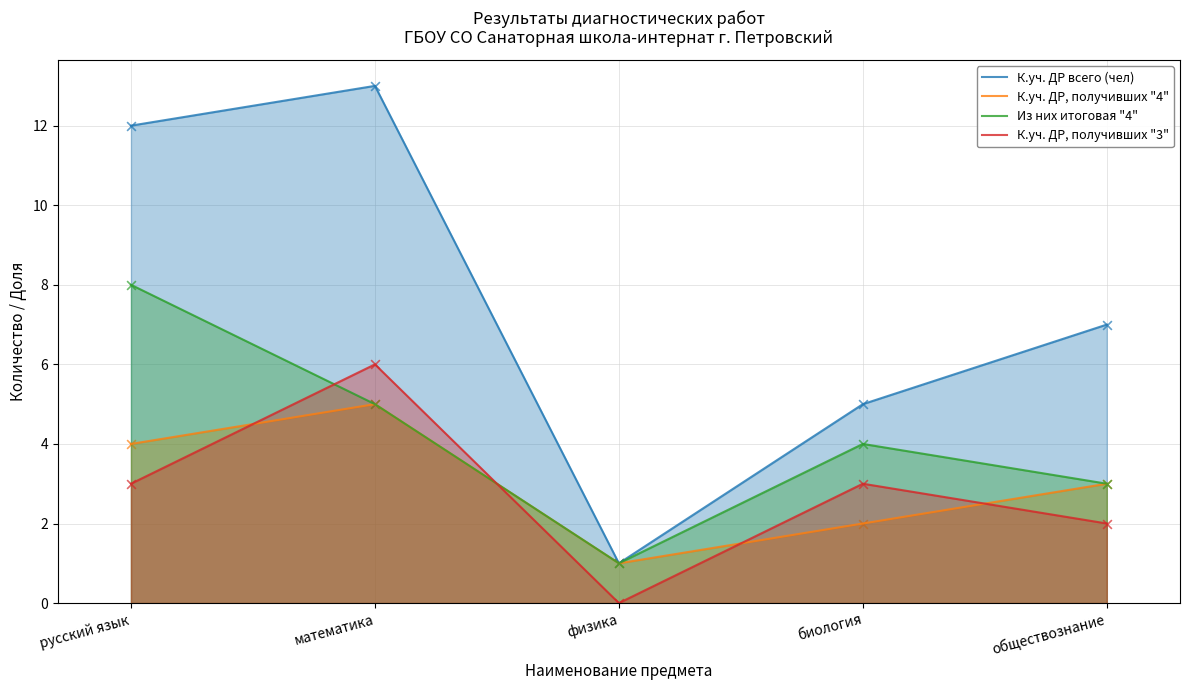

What is the total value across all series at русский язык?

27